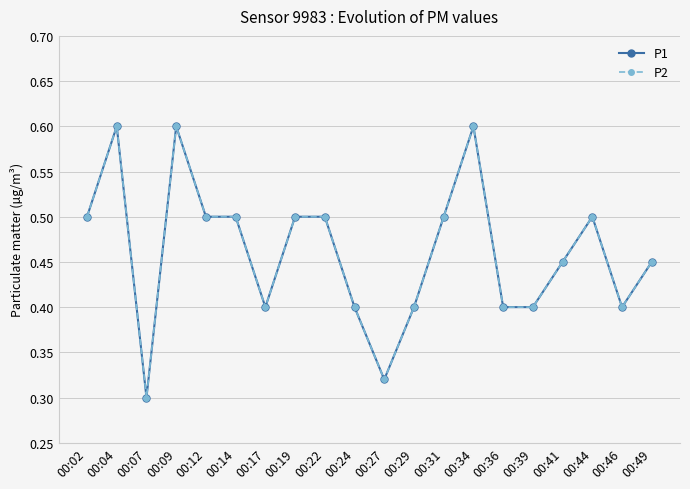

How many lines are shown in the chart?

2